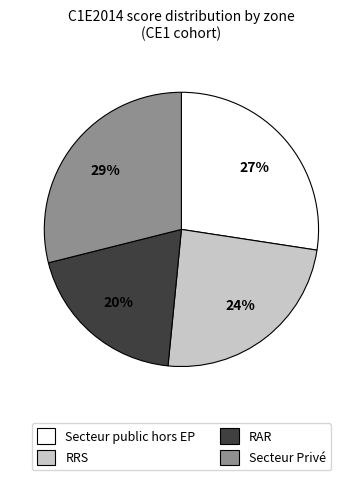

To the nearest percent, what is the difference between the largest and smallest slice percentages?

9%